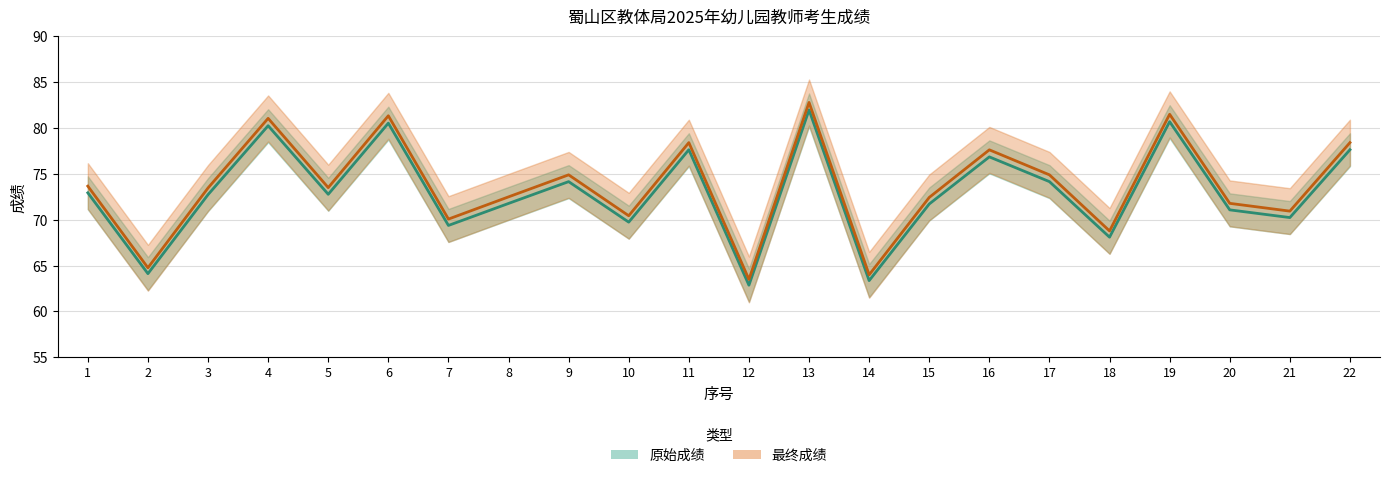

What is the maximum value shown in the chart?

82.8